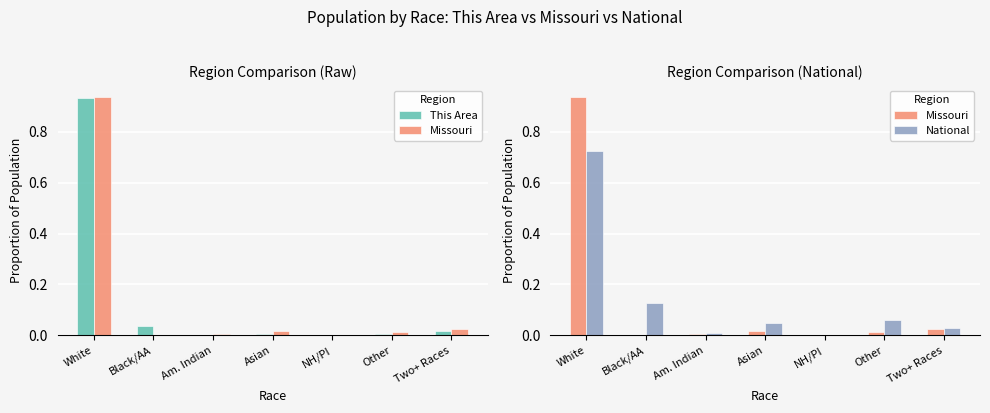

Which series has the largest range (max minus min)?

Missouri